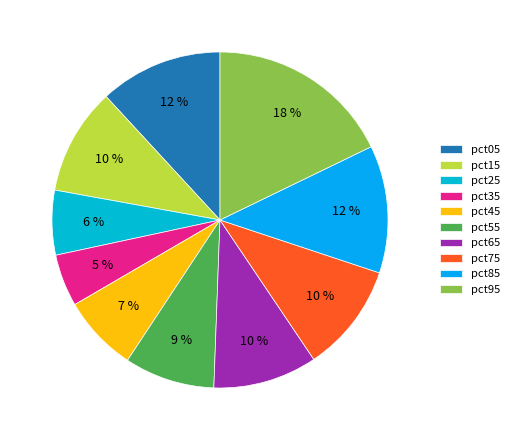

What is the largest slice in the pie chart?

pct95